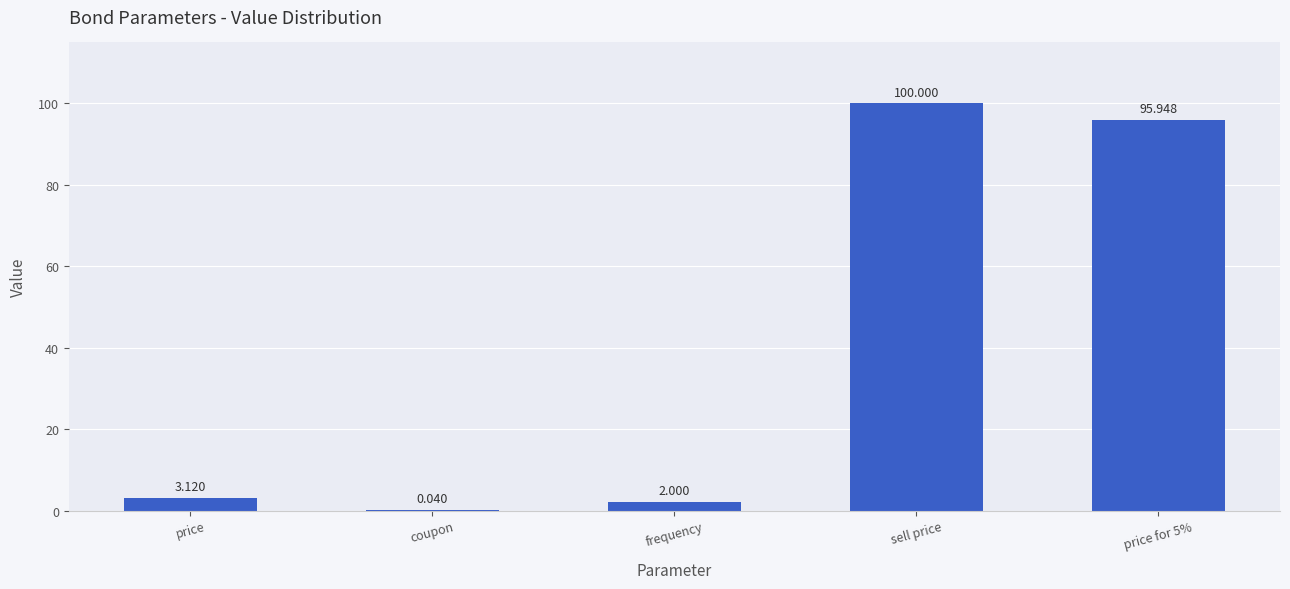

Where does the data first go above 3?

price